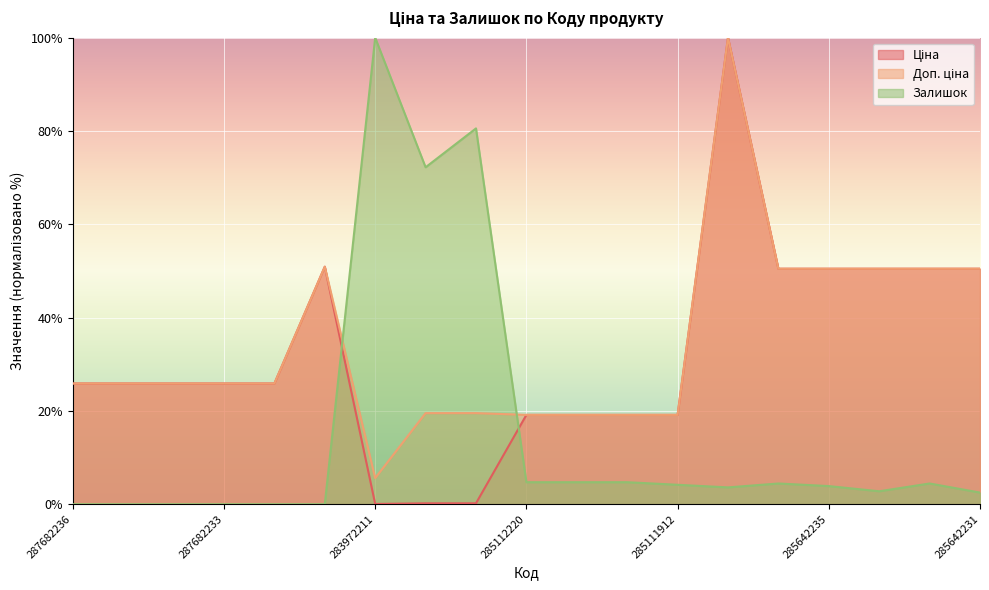

Rank the series at 285112220 from highest to lowest value.

Ціна, Доп. ціна, Залишок